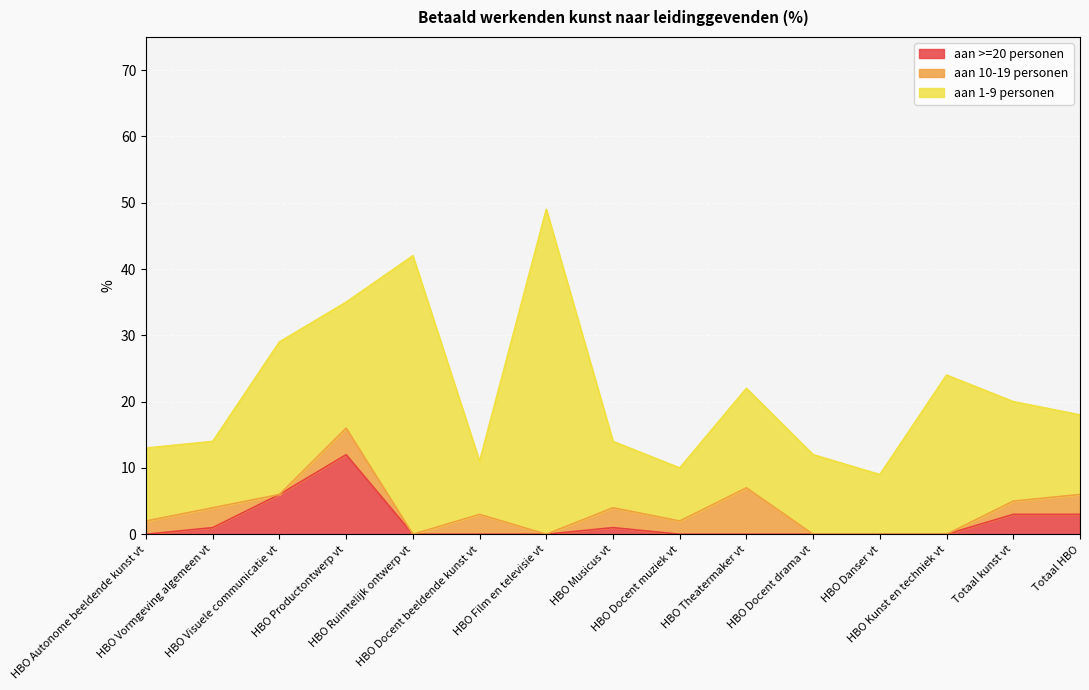

At which label is aan >=20 personen closest to 6?

HBO Visuele communicatie vt